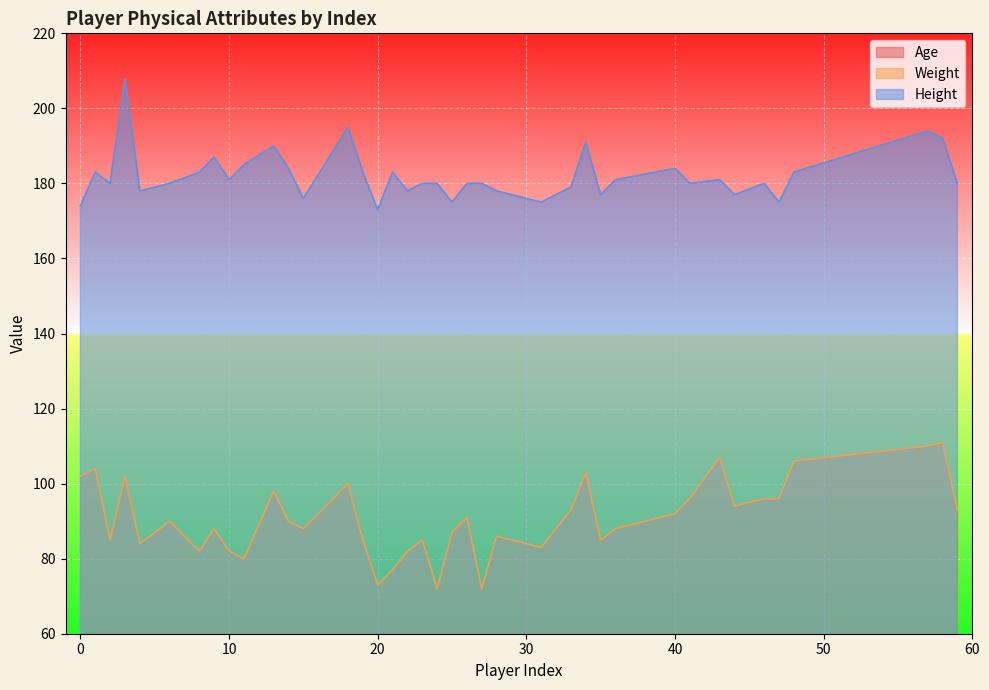

Where is Weight nearest to the value 91?

26